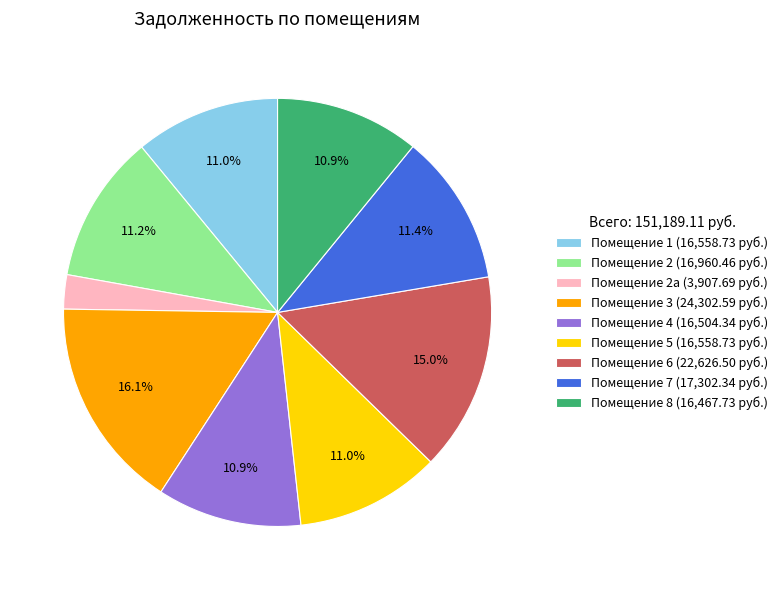

Count the number of slices in the pie.

9